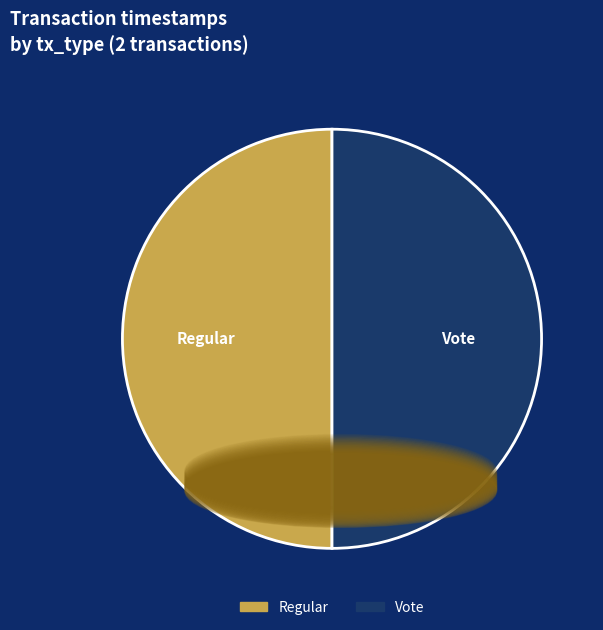

Combined, do Vote and Regular account for over 50%?

Yes